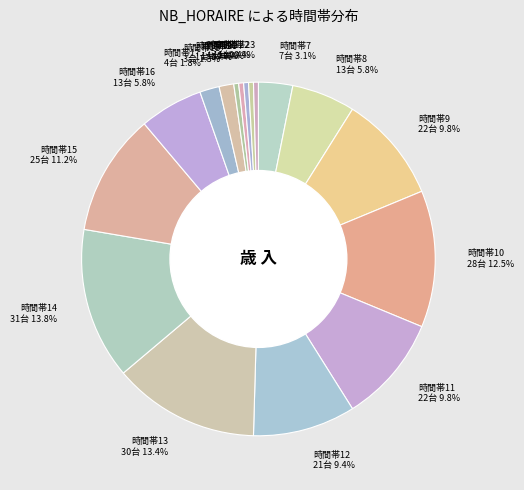

How much of the chart is everything except 時間帯17?

98.2%